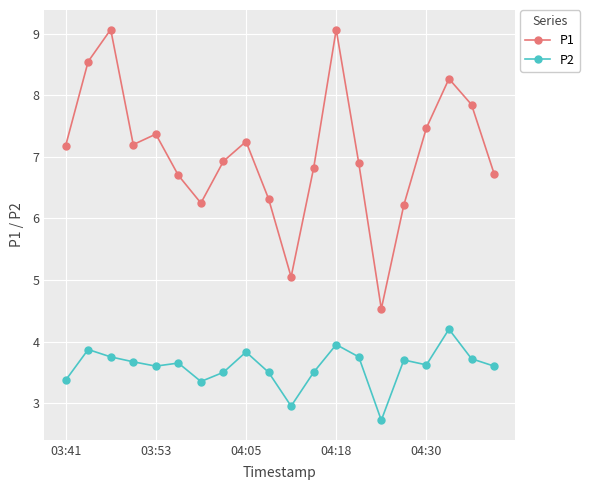

What is the smallest value displayed?

2.7